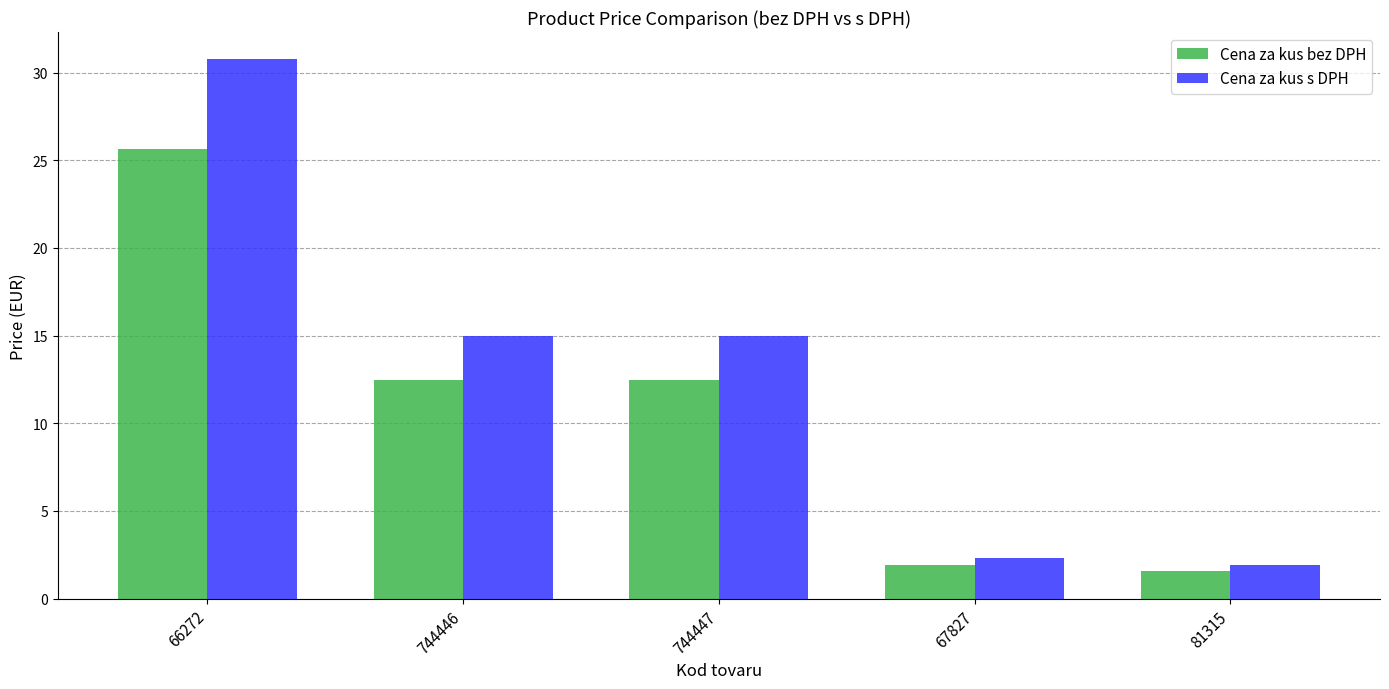

Which category has the lowest value in the Cena za kus bez DPH series?

81315